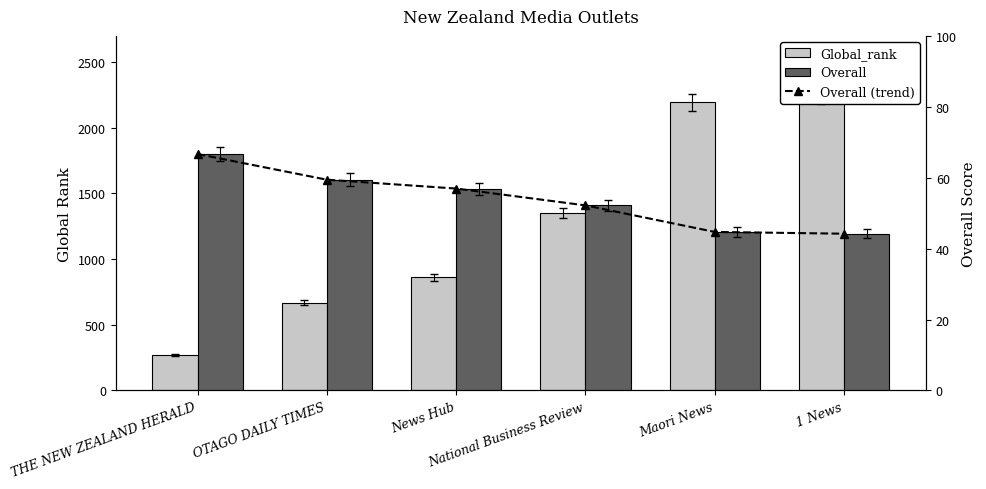

Reading right to left, what are all the values shown in this chart?

Global_rank: 2250.0	2193.0	1351.0	860.0	668.0	266.0
Overall (trend): 44.2	44.8	52.2	57.0	59.5	66.8
Overall: 44.2	44.8	52.2	57.0	59.5	66.8